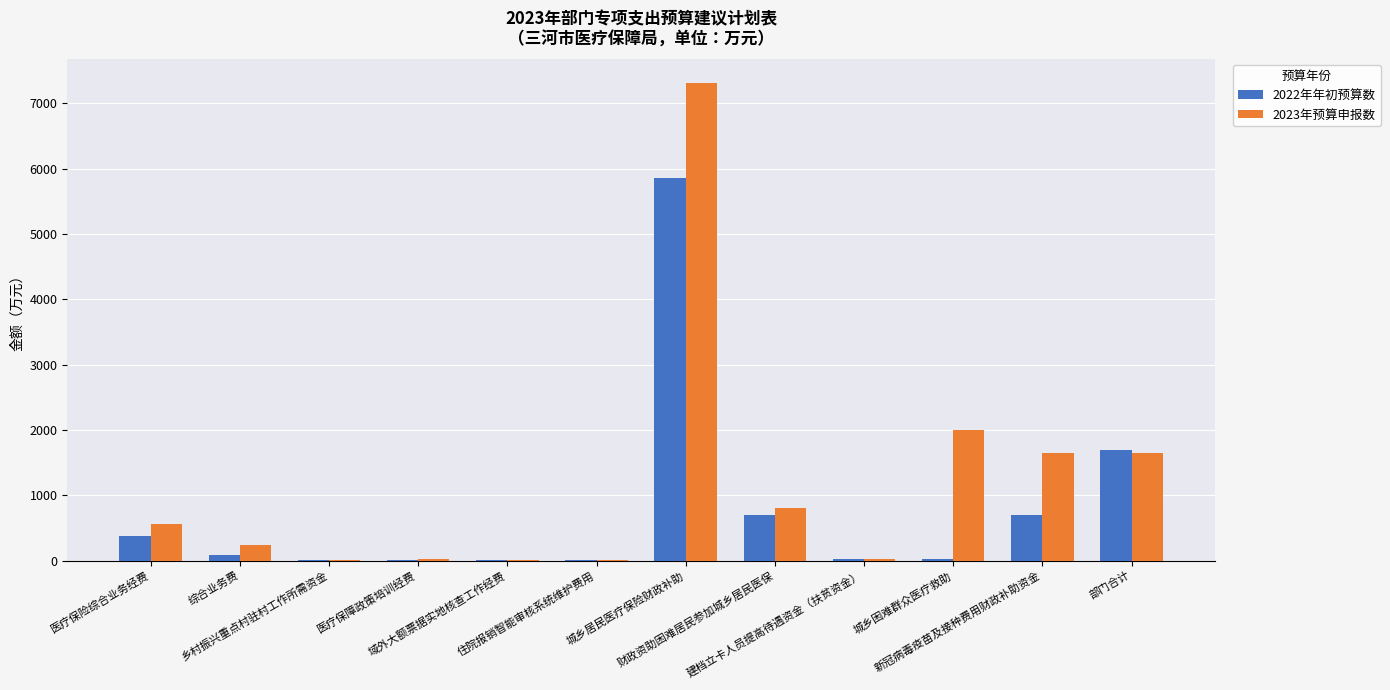

What is the sum of all 2023年预算申报数 values?

14292.2